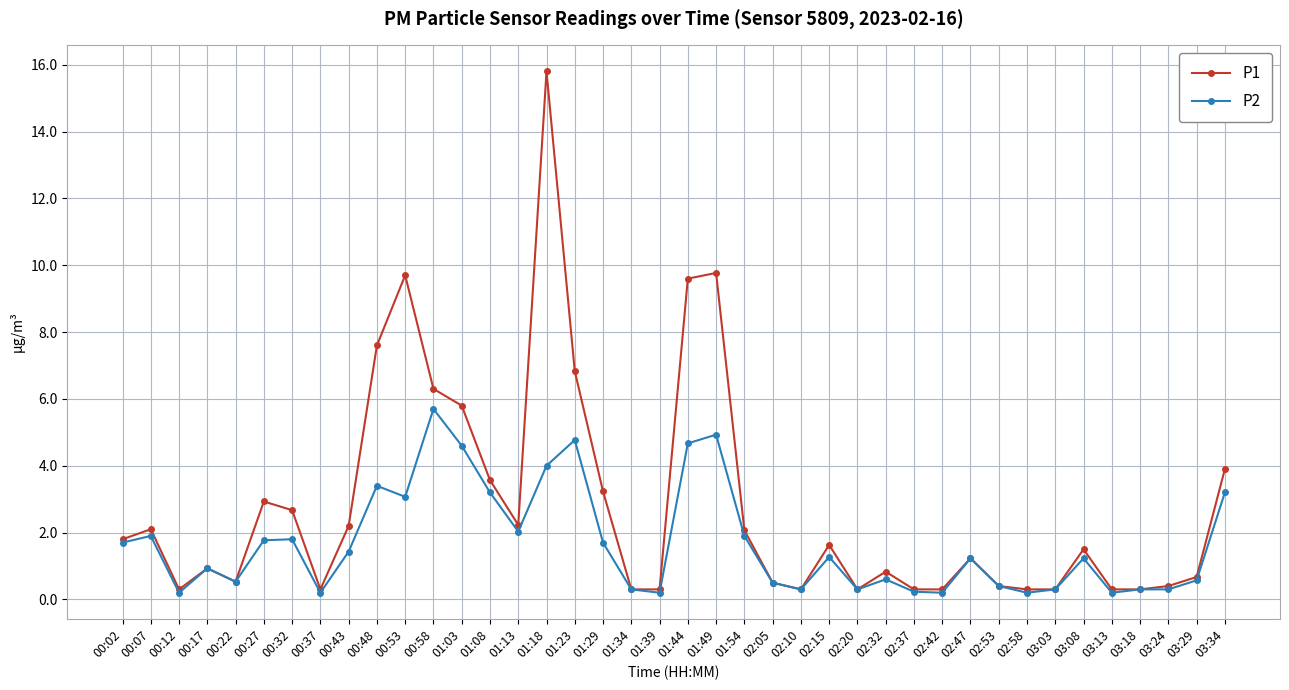

Is it true that P1 equals 0.5 at 02:47?

False